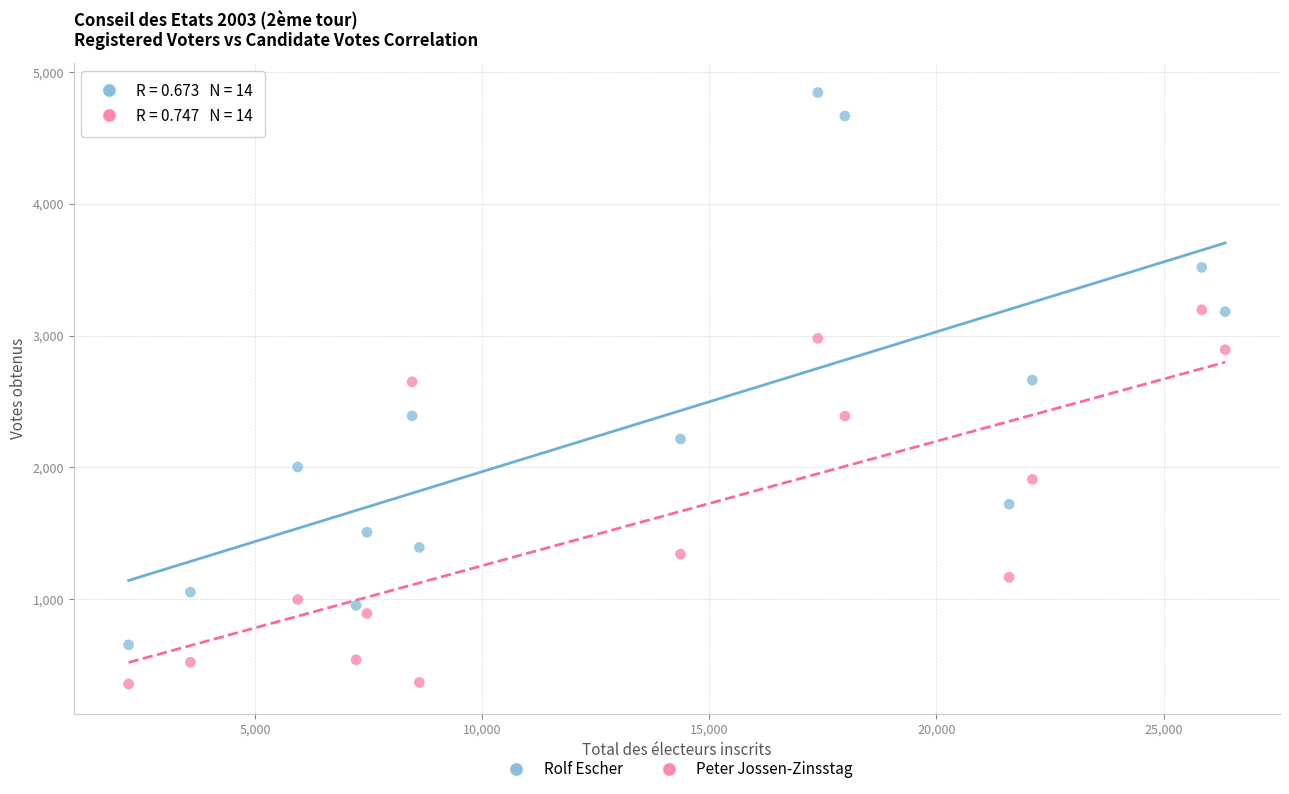

Which series contains the highest Y value?

Rolf Escher